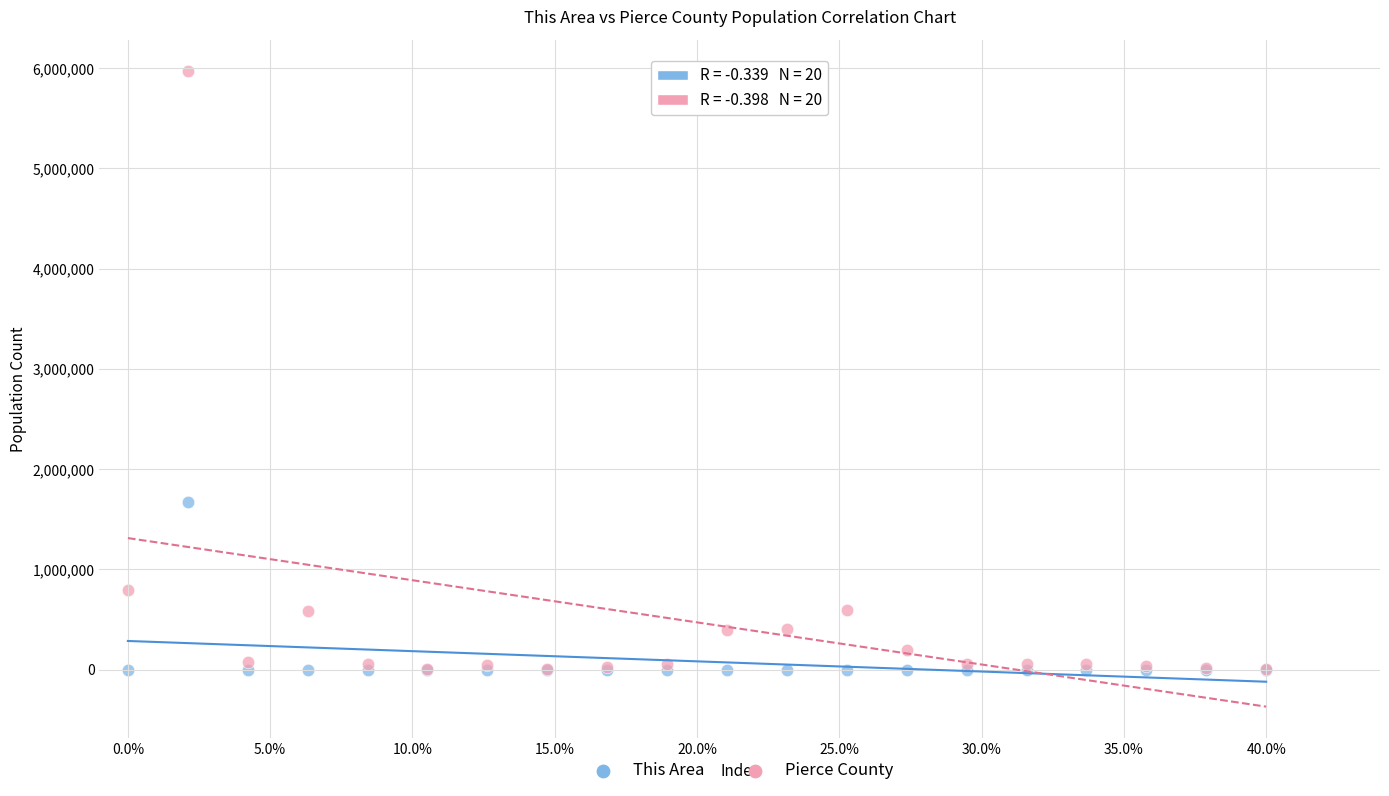

In the Pierce County series, what Y value is closest to 2989669?

795225